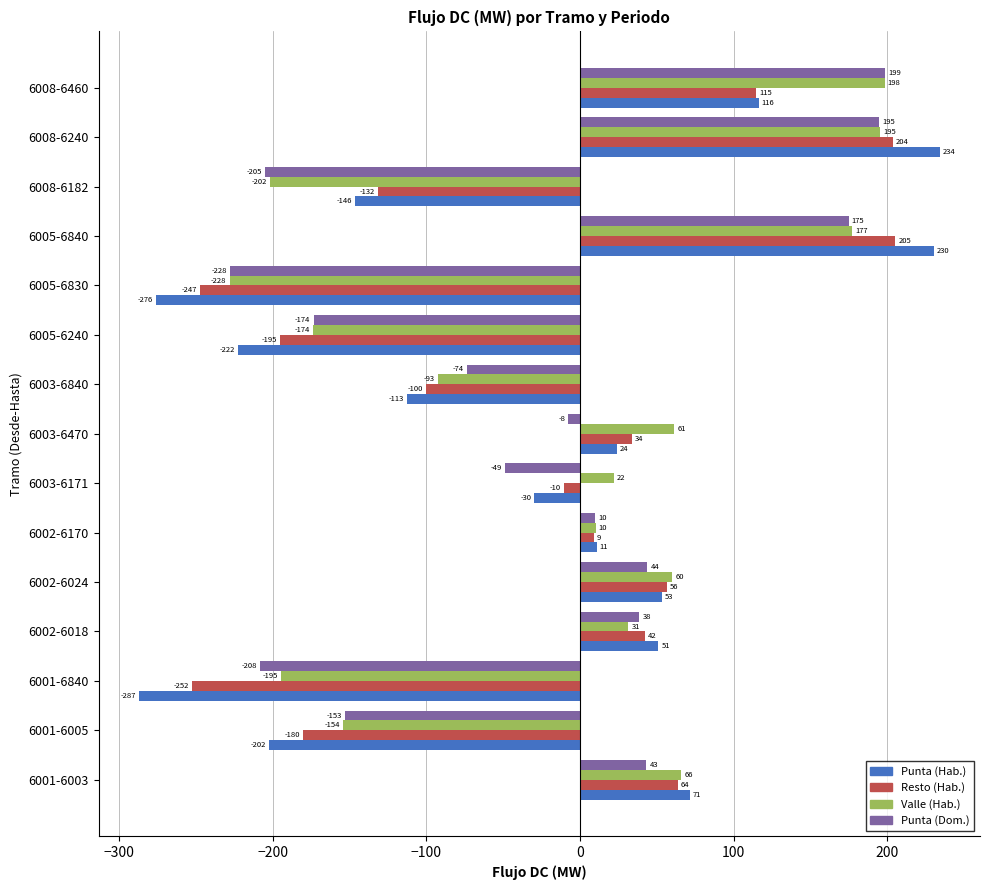

At which label is Punta (Hab.) closest to -26?

6003-6171